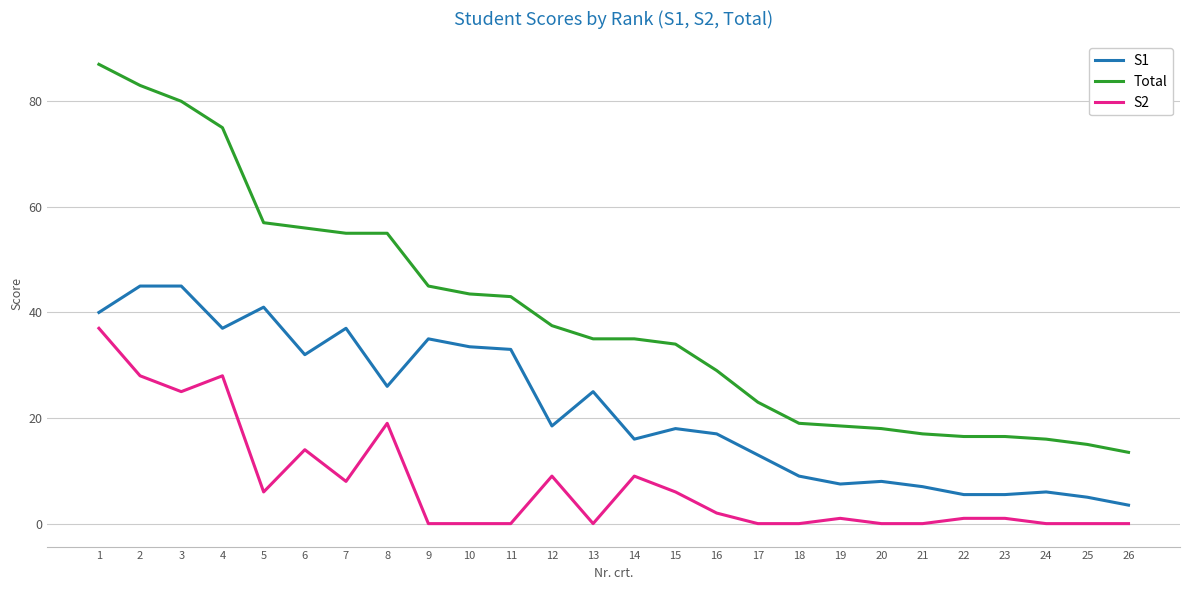

At which category does S2 reach its first local valley?

3